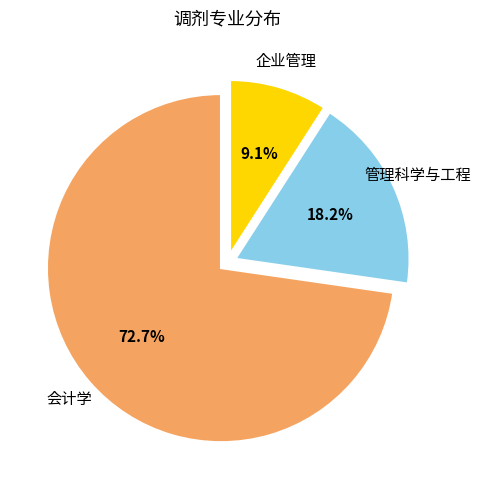

Is there any slice that represents more than half of the pie?

Yes